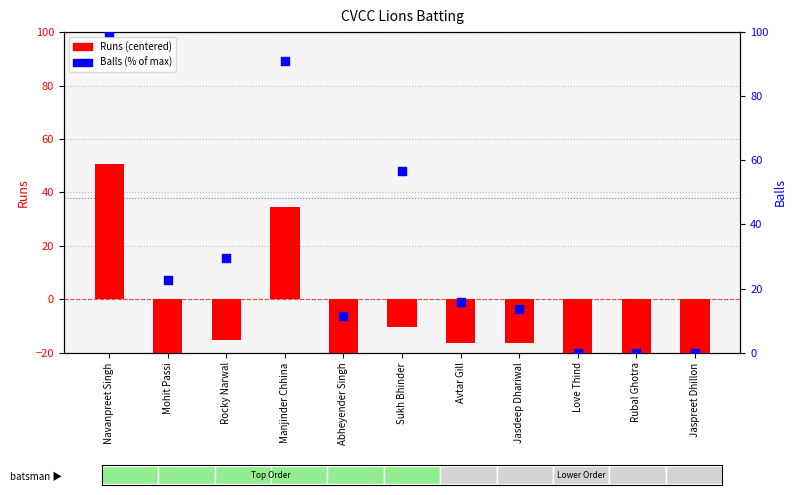

Which series reaches the minimum Y coordinate?

Runs (centered)